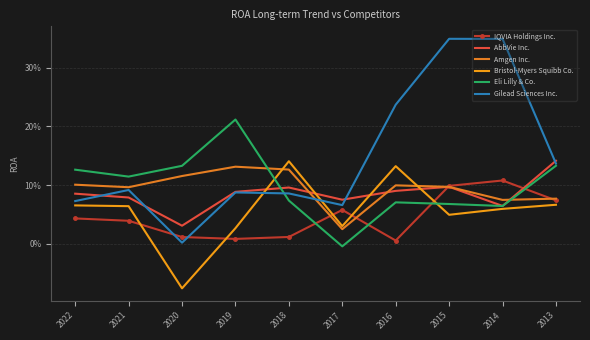

How many times do AbbVie Inc. and Bristol-Myers Squibb Co. cross each other?

4